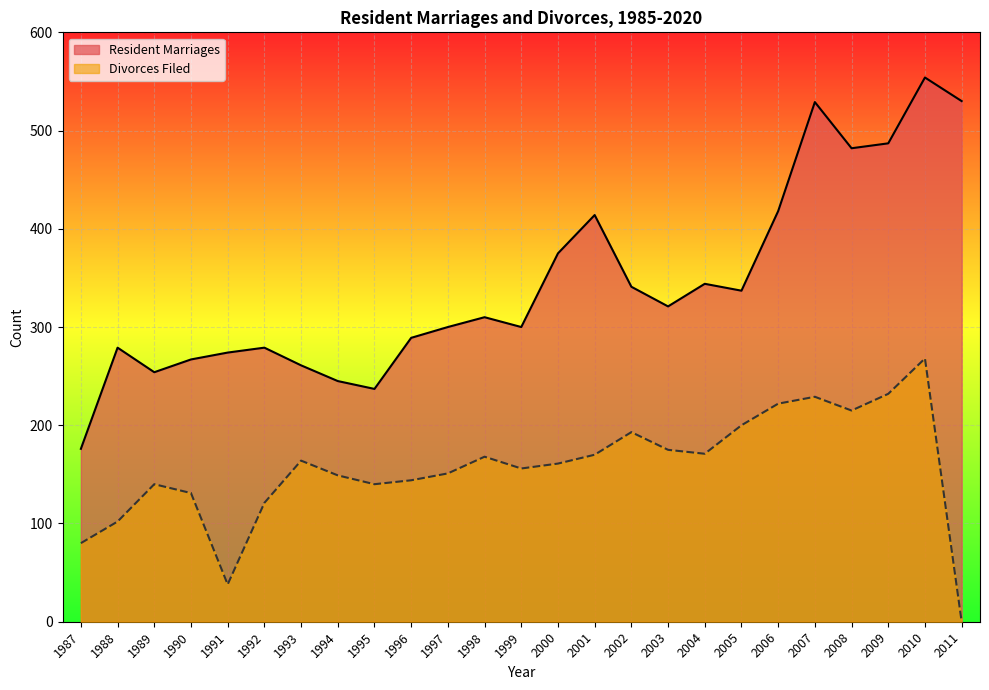

Reading right to left, what are all the values shown in this chart?

Resident Marriages: 2011=530	2010=554	2009=487	2008=482	2007=529	2006=418	2005=337	2004=344	2003=321	2002=341	2001=414	2000=375	1999=300	1998=310	1997=300	1996=289	1995=237	1994=245	1993=261	1992=279	1991=274	1990=267	1989=254	1988=279	1987=176
Divorces Filed: 2011=0	2010=268	2009=232	2008=215	2007=229	2006=222	2005=200	2004=171	2003=175	2002=193	2001=170	2000=161	1999=156	1998=168	1997=151	1996=144	1995=140	1994=149	1993=164	1992=121	1991=38	1990=131	1989=140	1988=102	1987=80